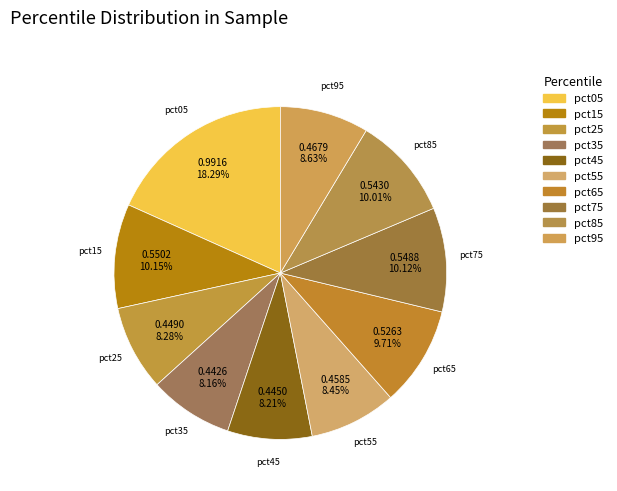

Do pct75 and pct45 together represent more than half of the pie?

No